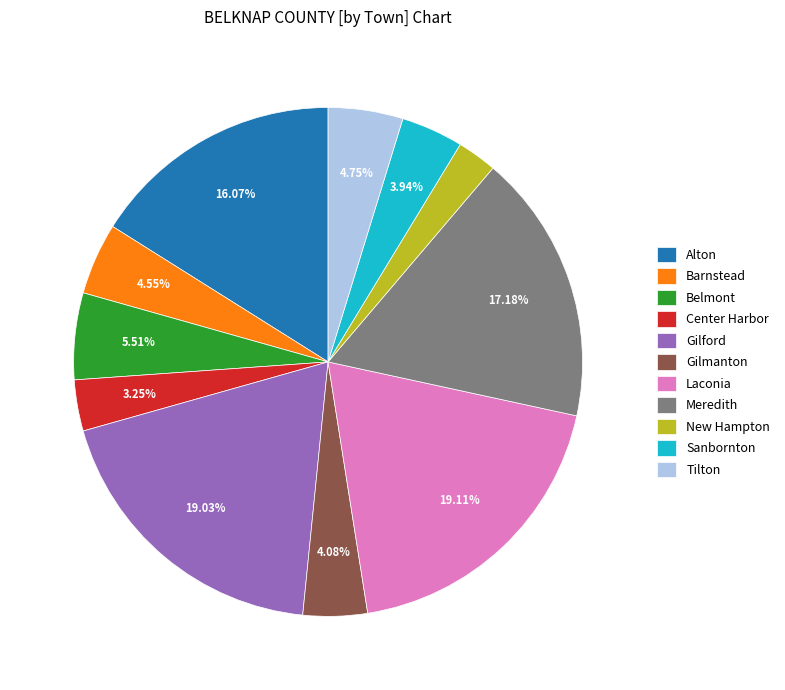

Which slice is the smallest?

New Hampton